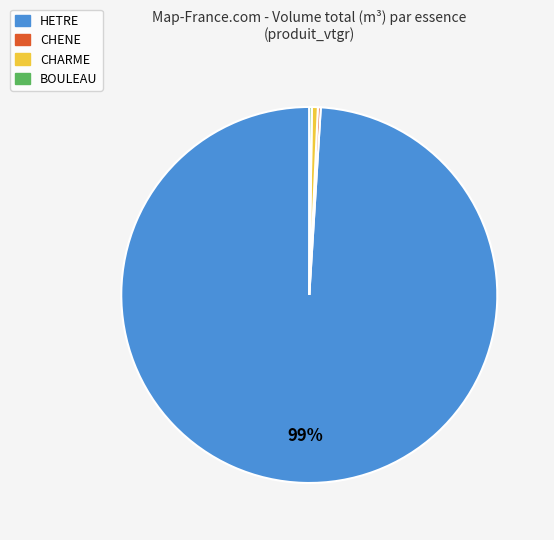

Which slice is the largest?

HETRE